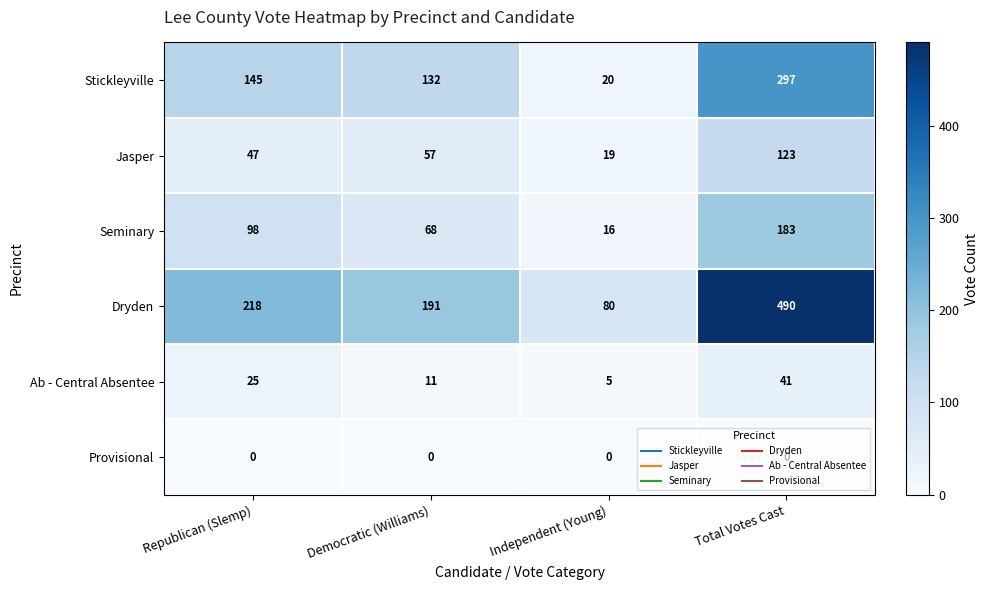

Which category has the highest value across all series?

Total Votes Cast